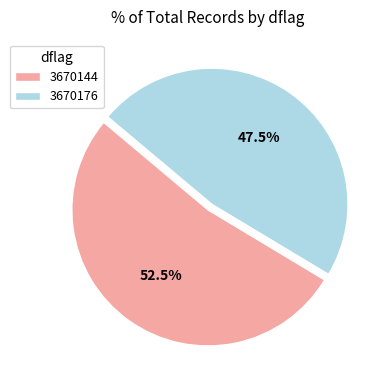

To the nearest percent, what is the average slice percentage?

50%